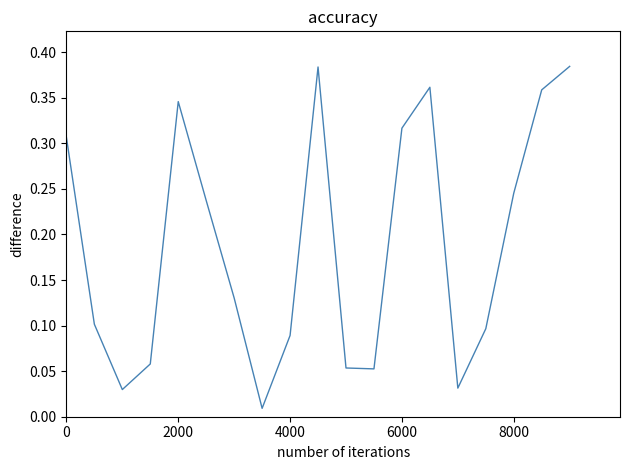

Is it true that the value at 2000 is 0.1?

False